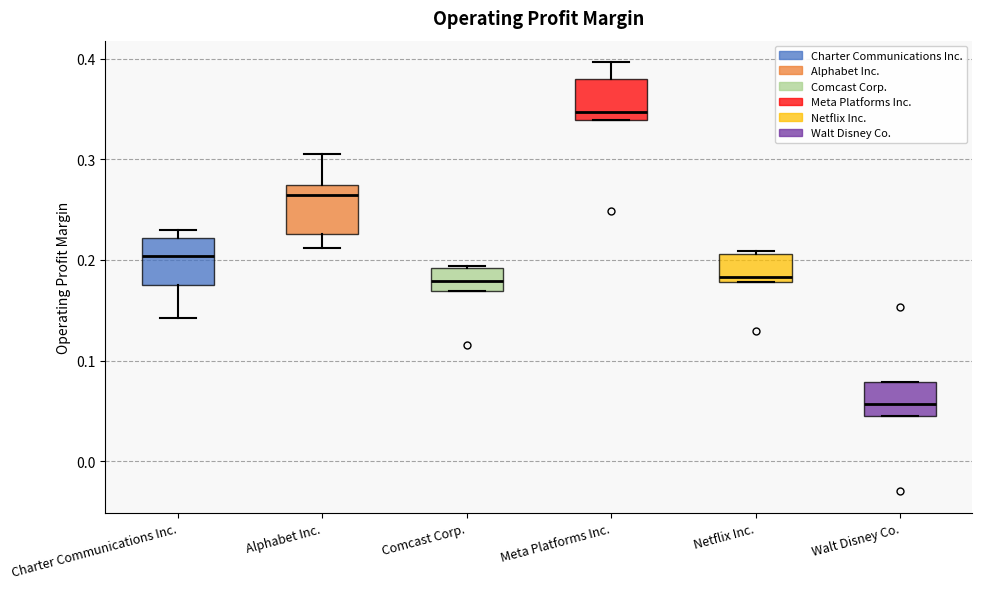

Where is the lower edge of the box for Meta Platforms Inc. on the y-axis? The values are not printed on the chart, so give them approximately, as read against the axis.

0.34